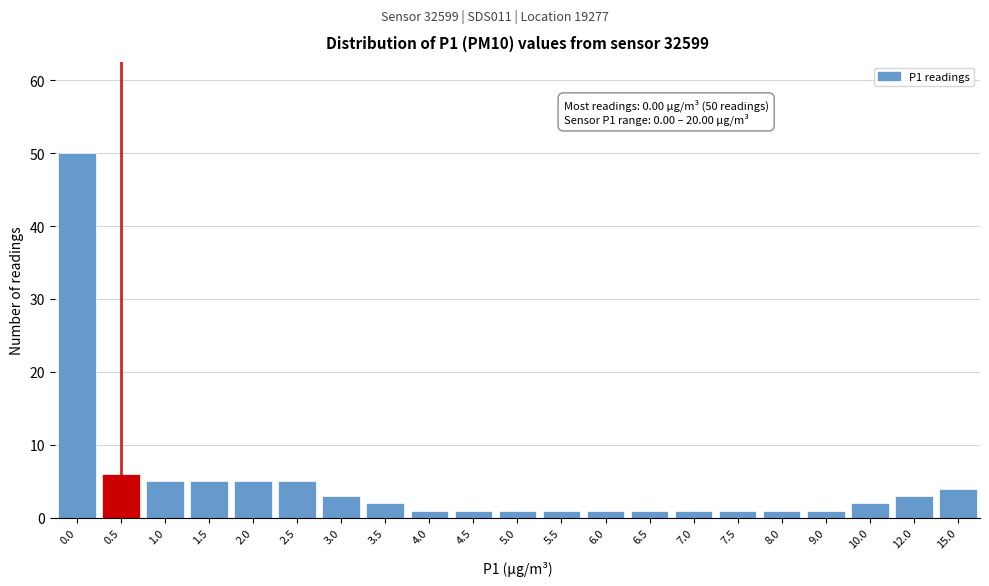

Reading left to right, list all the values displayed in this chart.

50	6	5	5	5	5	3	2	1	1	1	1	1	1	1	1	1	1	2	3	4